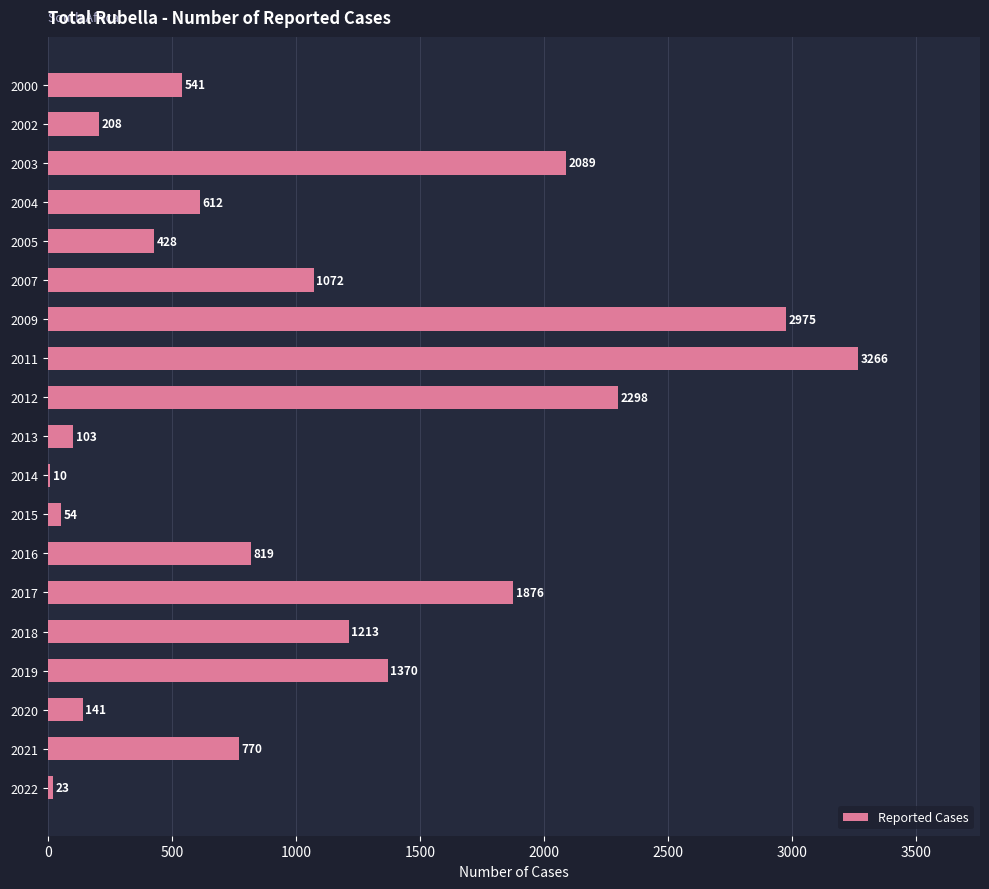

What is the sum of the values at 2019 and 2007?

2442